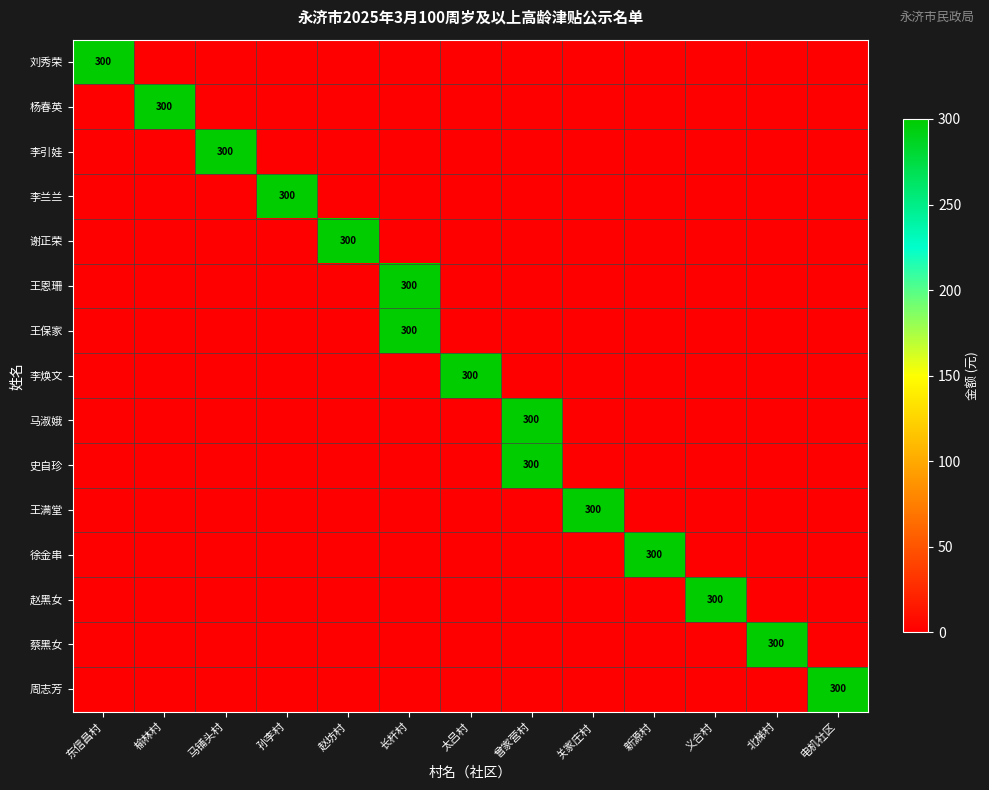

Between 电机社区 and 曾家营村, which is larger?

电机社区